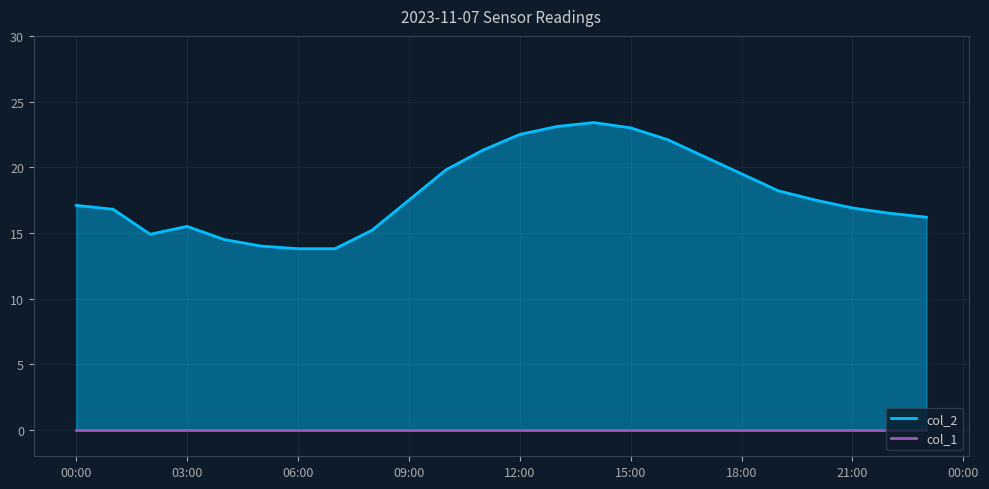

Is it true that the value at 2023/11/07 02:00 is 25.3?

False